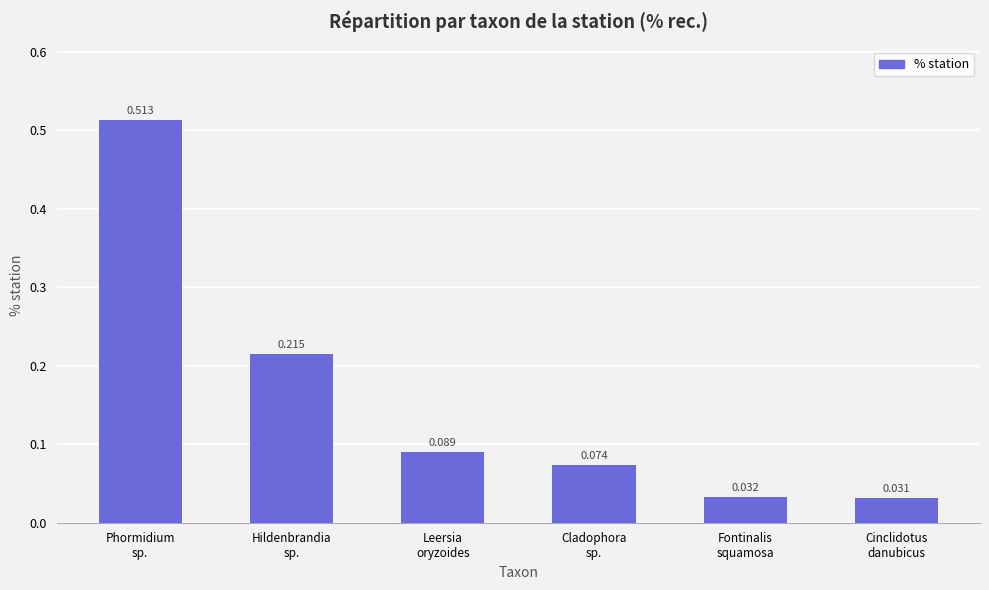

What is the label of the 1st bar from the left?

Phormidium
sp.